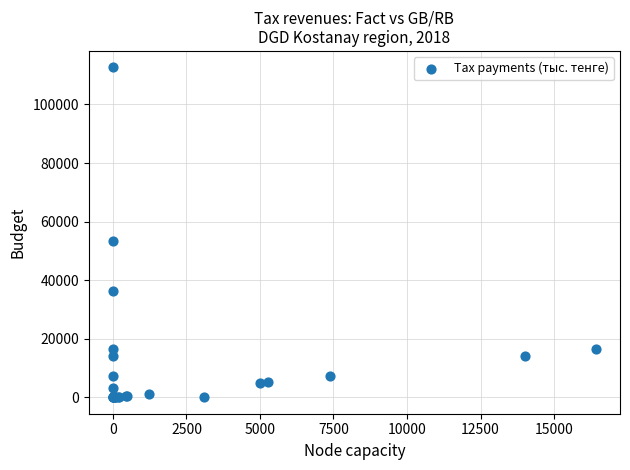

What Y value in the scatter plot is closest to 56321?

53376.8